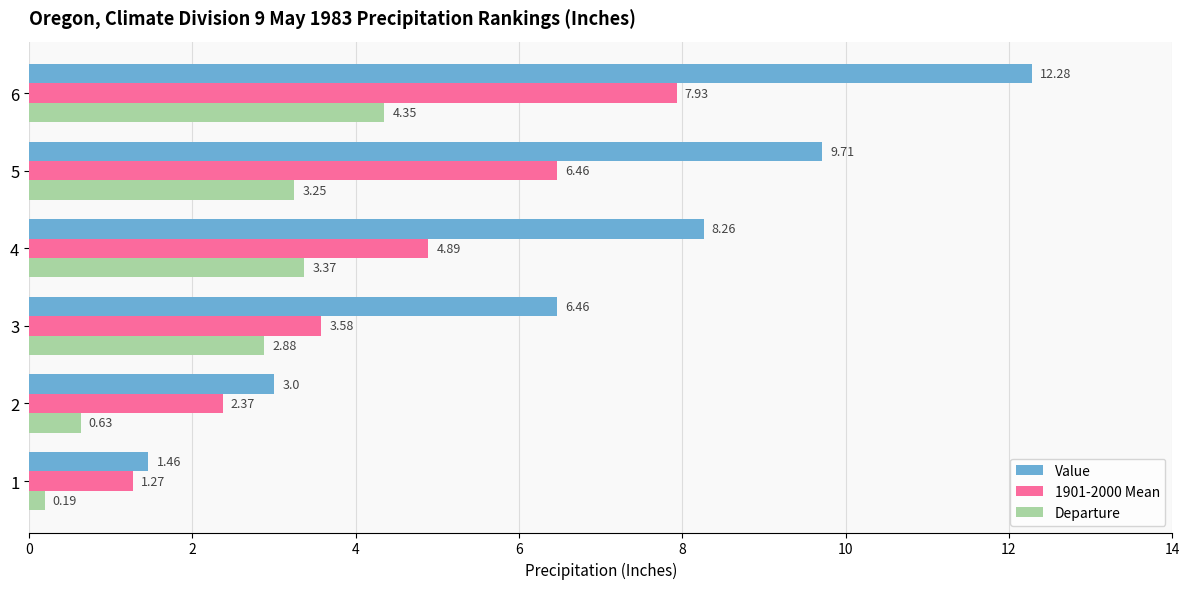

Read the Value value at 4.

8.3